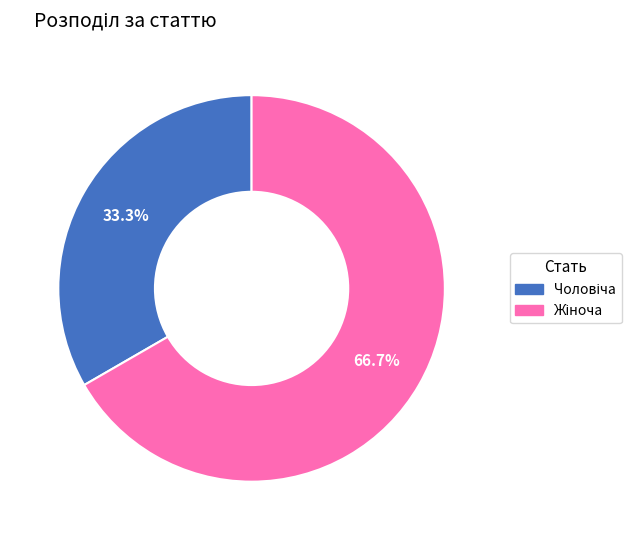

Is there a majority slice in this chart?

Yes